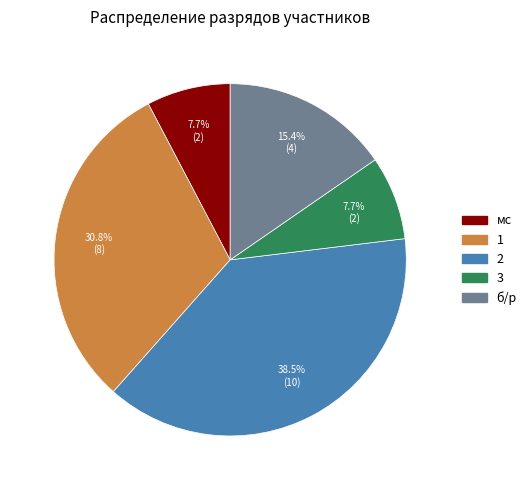

What is the total percentage of 2 and мс?

46.2%